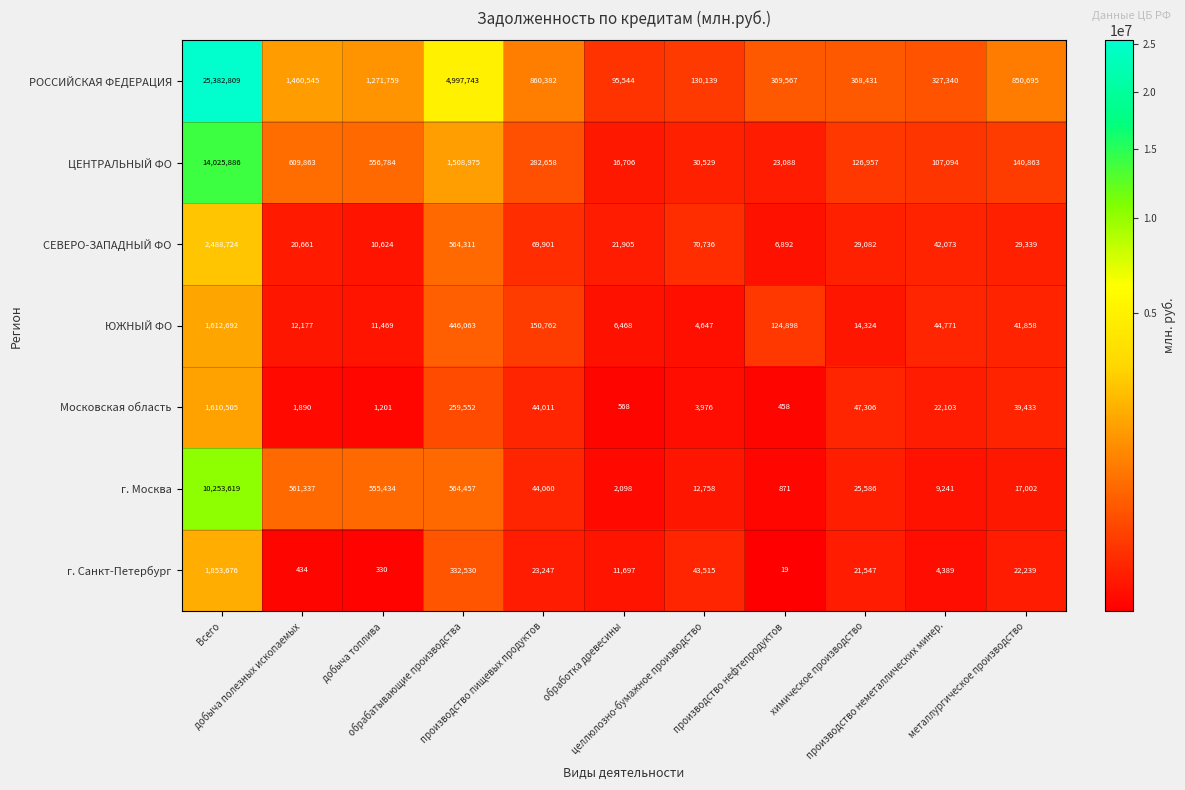

List the series in order of their peak value, lowest first.

Московская область, ЮЖНЫЙ ФО, г. Санкт-Петербург, СЕВЕРО-ЗАПАДНЫЙ ФО, г. Москва, ЦЕНТРАЛЬНЫЙ ФО, РОССИЙСКАЯ ФЕДЕРАЦИЯ